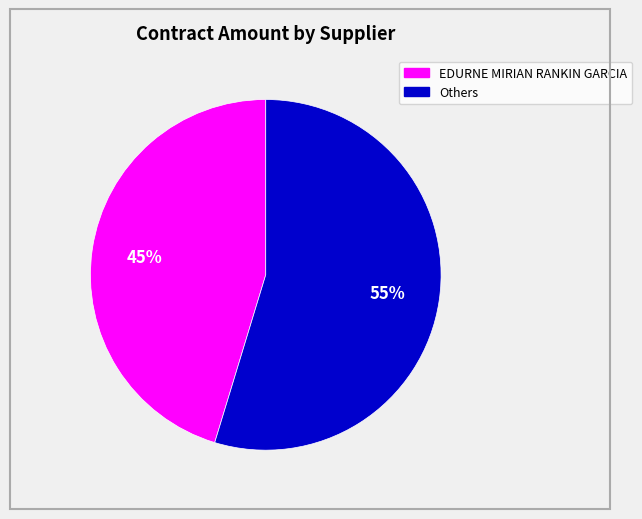

Is it true that EDURNE MIRIAN RANKIN GARCIA is 59% of the pie?

False